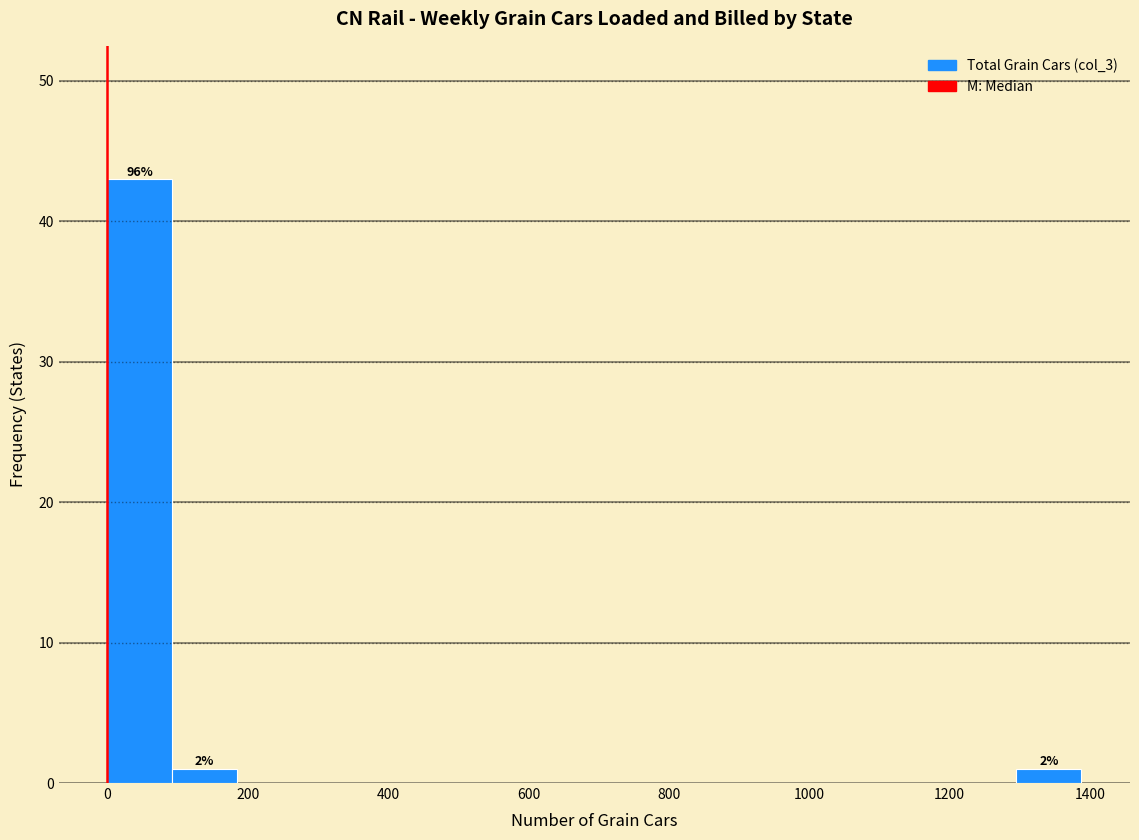

Over which range of the x-axis is the bar tallest?

0 to 100